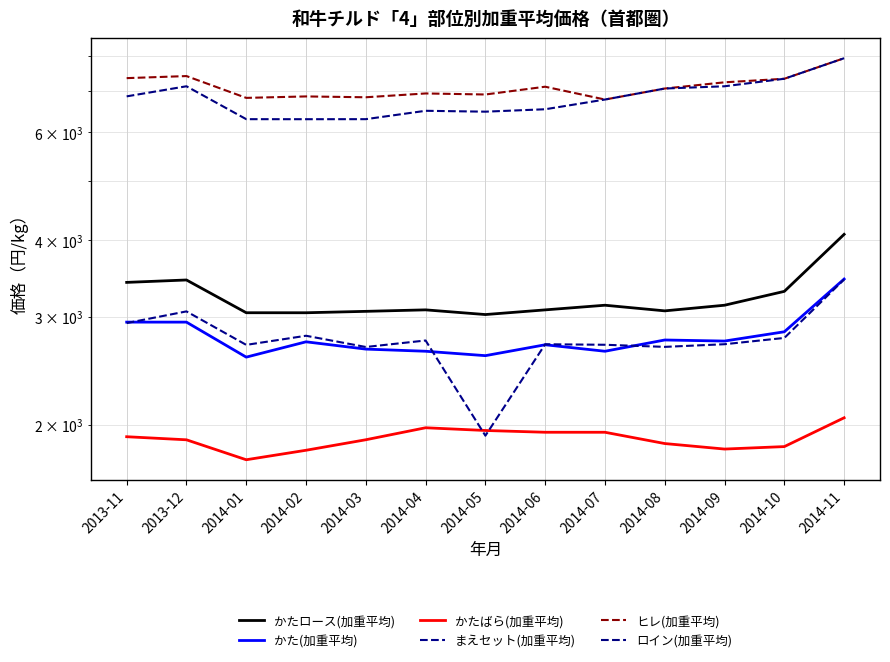

Reading left to right, transcribe all the data shown in this chart.

かたロース(加重平均): 3412.8	3443.9	3045.2	3044.9	3061.1	3078.2	3024.5	3078.1	3132.3	3066.7	3132.3	3299.7	4087.8
かた(加重平均): 2939.8	2939.6	2577.4	2730.2	2656.4	2635.0	2591.8	2700.0	2635.0	2748.8	2737.9	2835.1	3456.1
かたばら(加重平均): 1911.4	1889.5	1753.1	1816.7	1889.8	1976.9	1956.8	1943.8	1943.7	1863.1	1824.9	1841.9	2052.4
まえセット(加重平均): 2929.3	3060.6	2698.9	2793.0	2677.6	2743.7	1918.8	2705.3	2700.0	2678.7	2705.6	2770.1	3450.6
ヒレ(加重平均): 7350.4	7407.6	6824.8	6862.2	6840.6	6939.3	6912.2	7117.2	6782.6	7068.8	7235.9	7333.1	7921.4
ロイン(加重平均): 6863.8	7129.0	6300.4	6299.5	6300.5	6501.6	6480.4	6539.4	6782.6	7068.8	7129.0	7333.1	7921.4